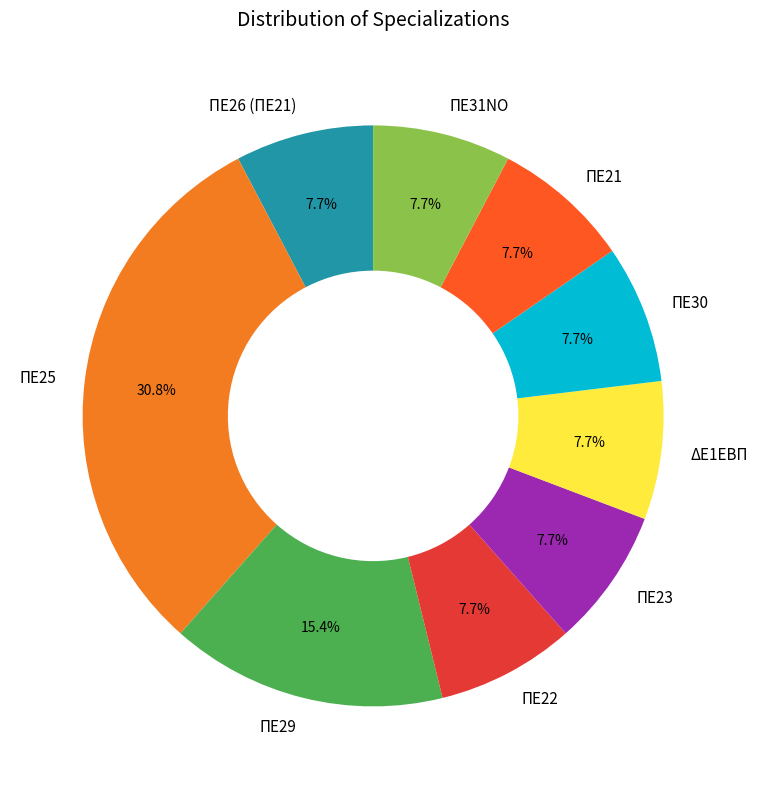

To the nearest percent, what portion does ΠΕ29 represent?

15%